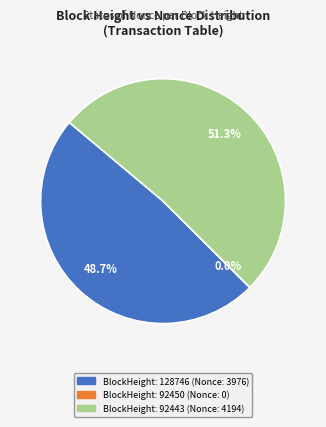

To the nearest percent, what percentage of the pie is 92443 (Nonce: 4194)?

51%